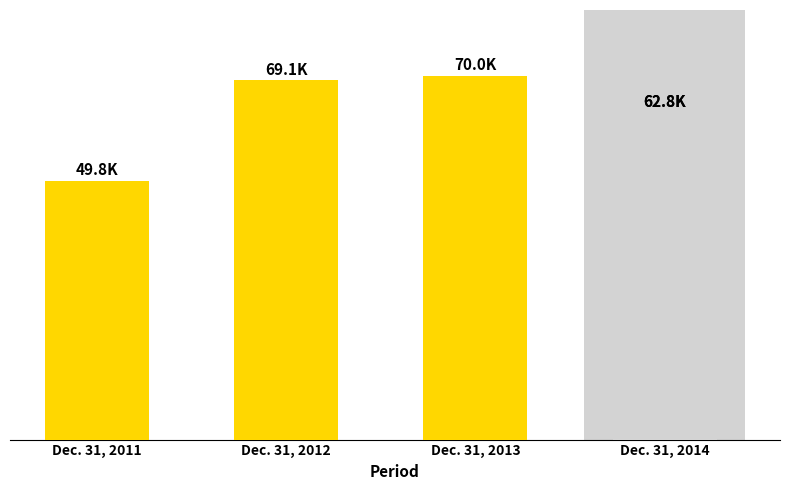

Which label corresponds to the largest value in the chart?

Dec. 31, 2013